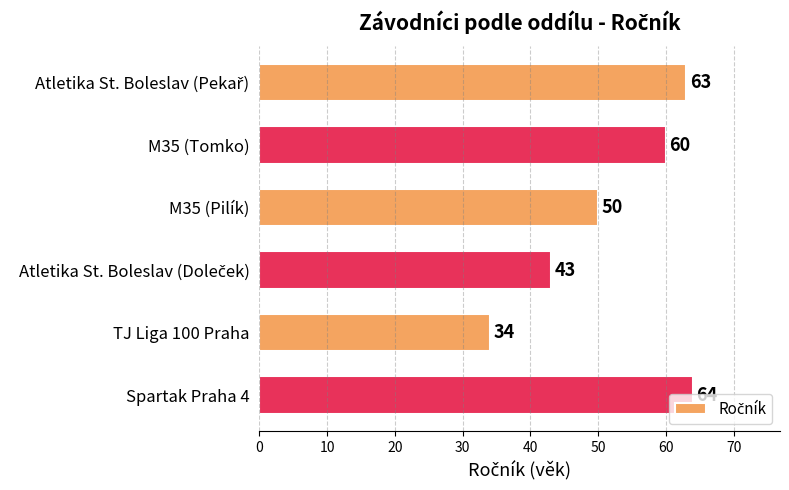

Approximately how many times larger is the value at M35 (Tomko) compared to Spartak Praha 4?

0.9